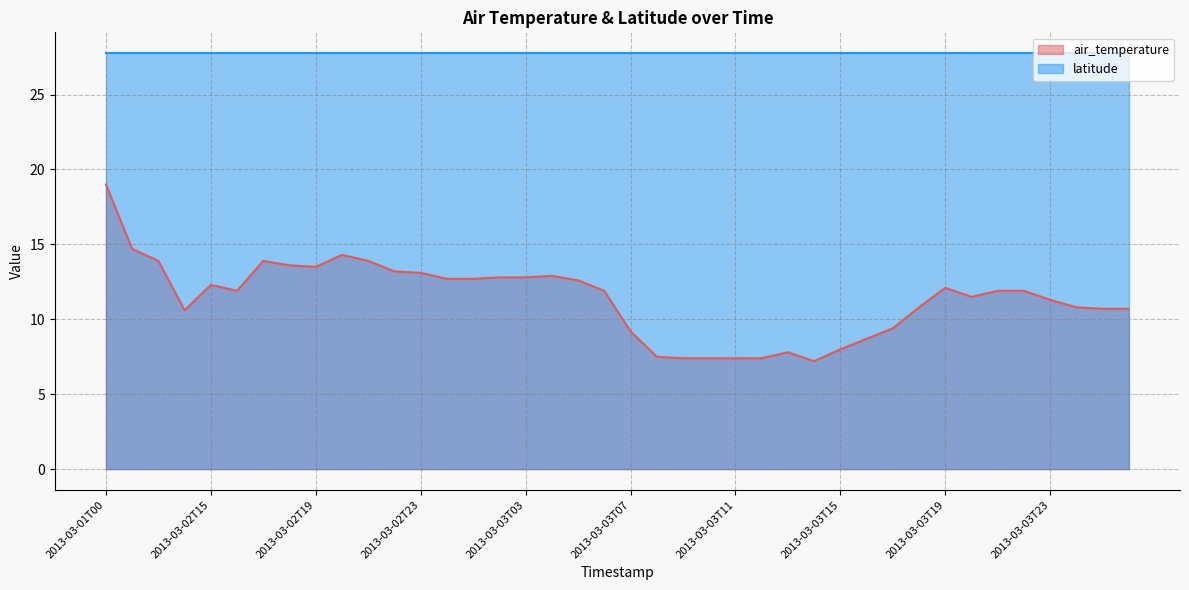

At which category does the chart reach its minimum across all series?

2013-03-03T14